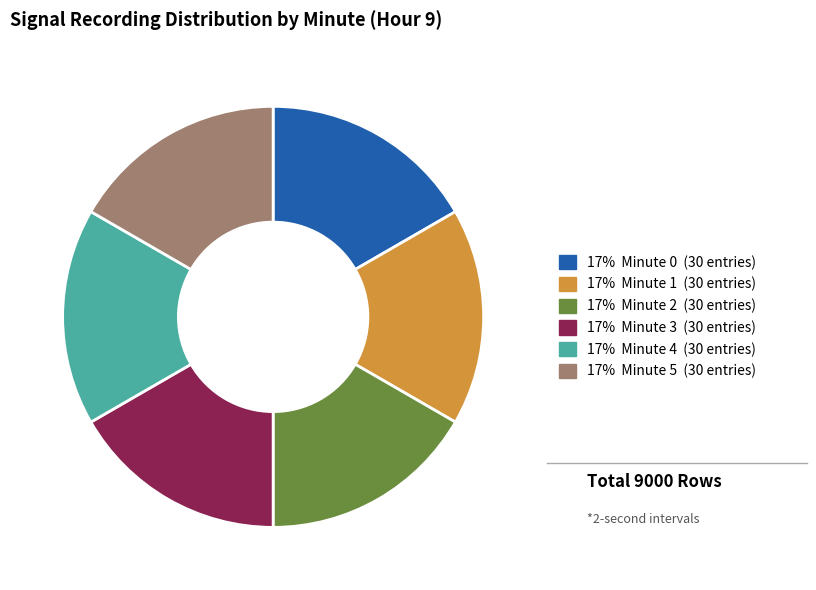

Count the number of slices in the pie.

6